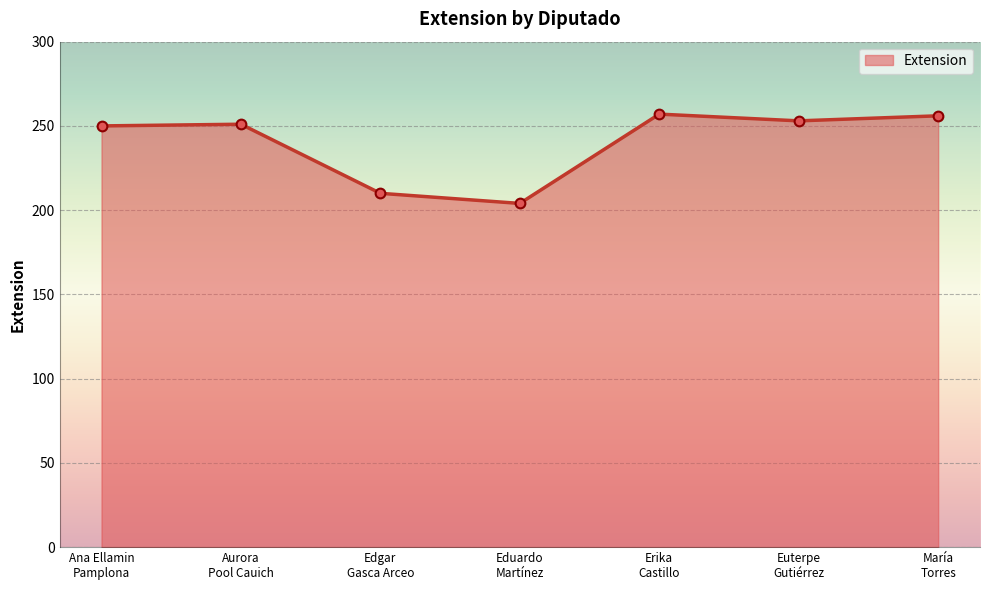

True or false: the data shows 316 at Edgar
Gasca Arceo.

False